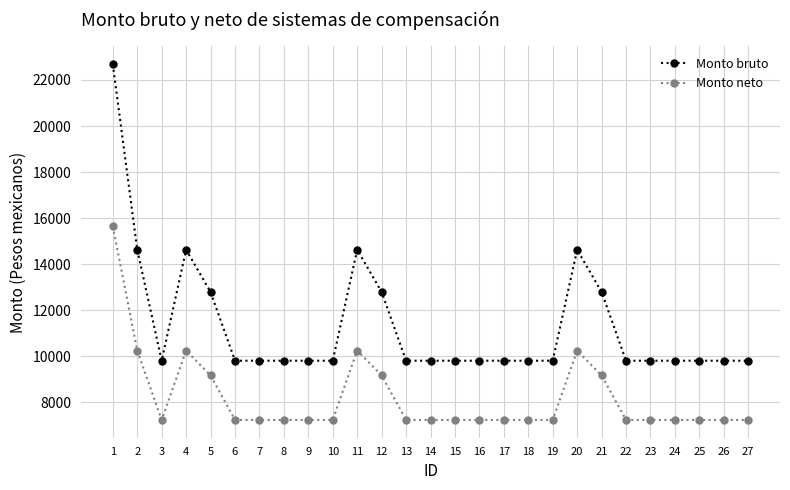

What is the value of the Monto bruto point at the 19th from the left?

9813.9